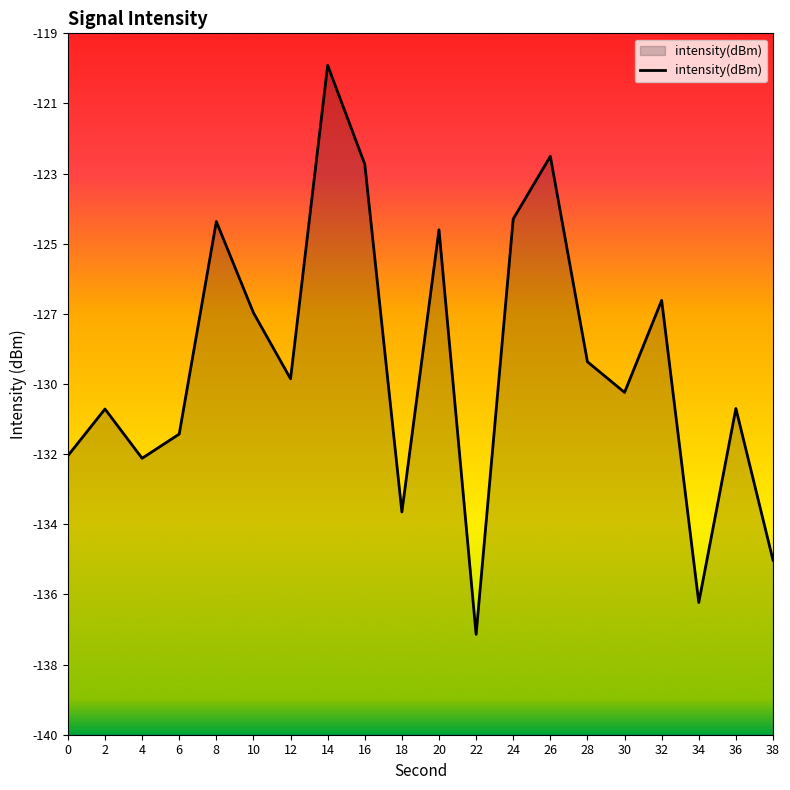

List the labels in order of value, largest first.

14, 26, 16, 24, 8, 20, 32, 10, 28, 12, 30, 36, 2, 6, 0, 4, 18, 38, 34, 22